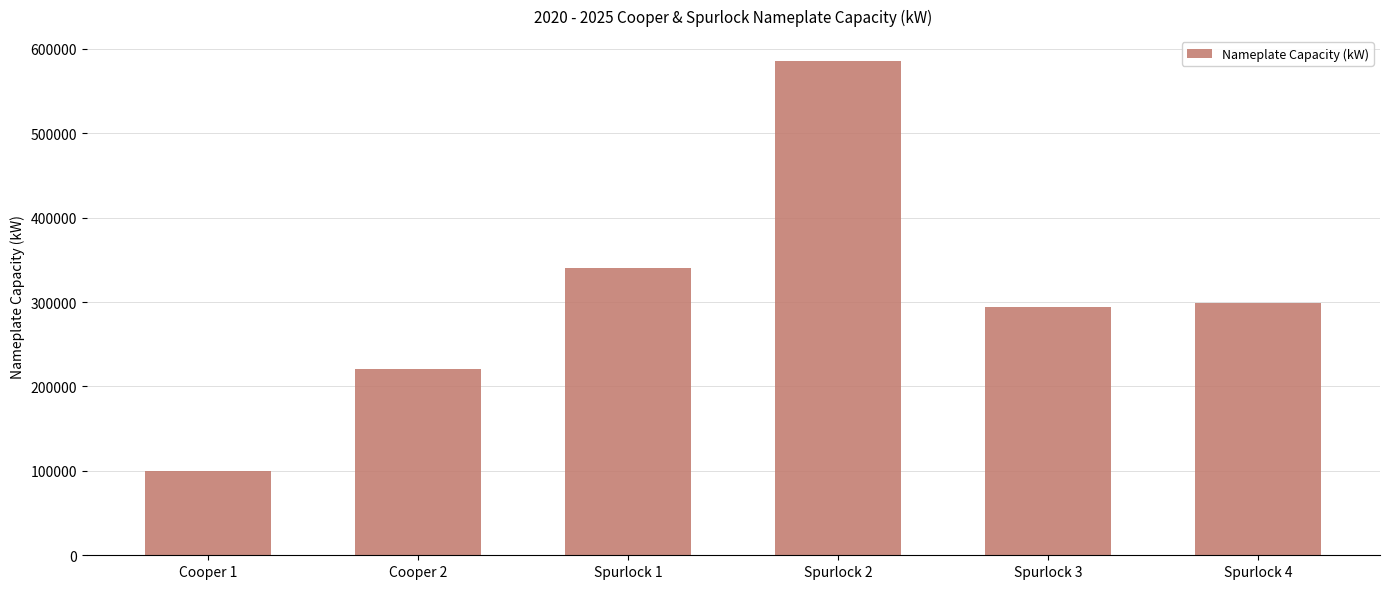

How many values are below 298456?

3